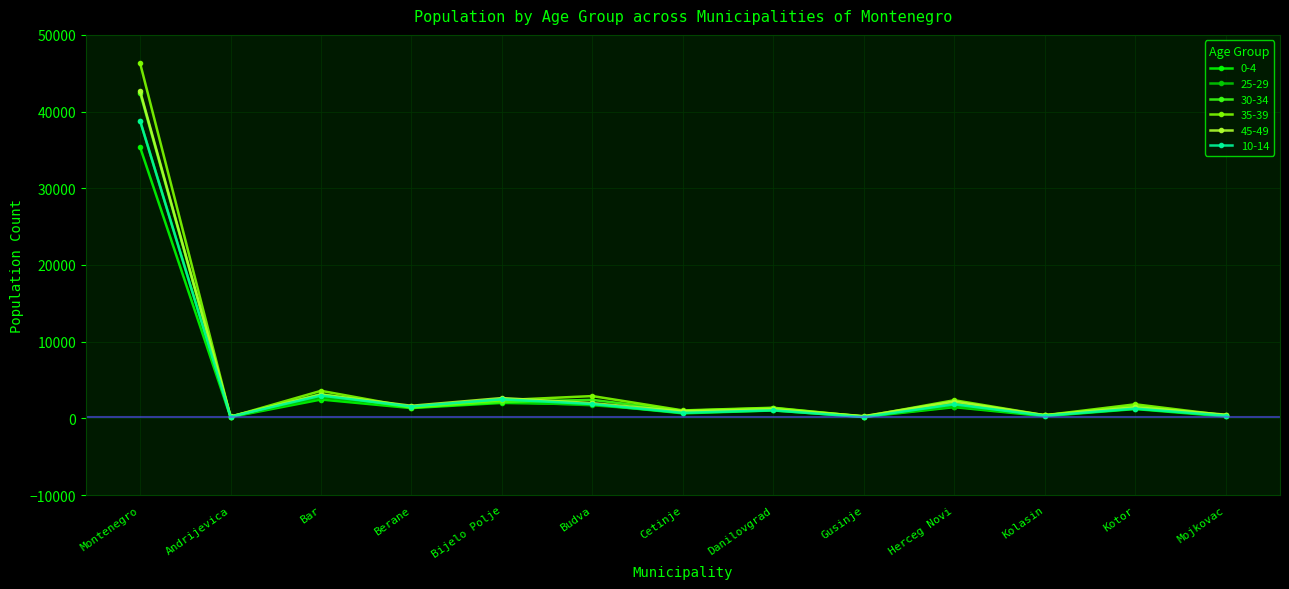

At which label does 35-39 reach its peak?

Montenegro